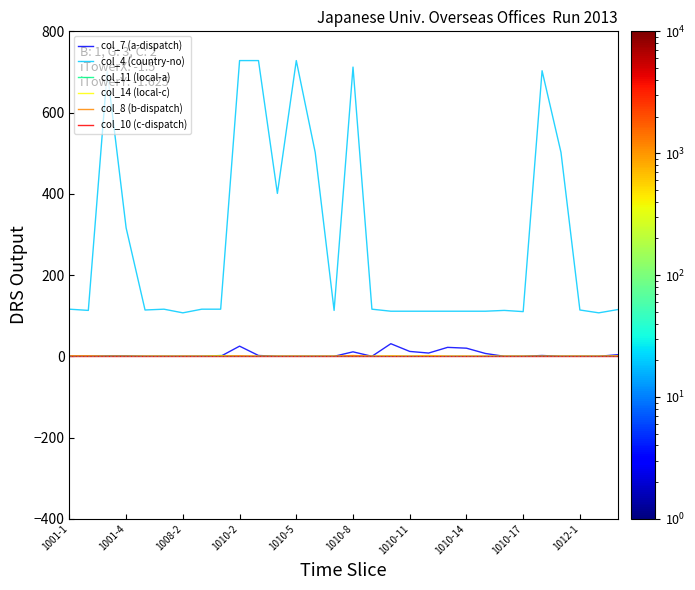

True or false: col_14 (local-c) and col_4 (country-no) intersect in this chart.

False